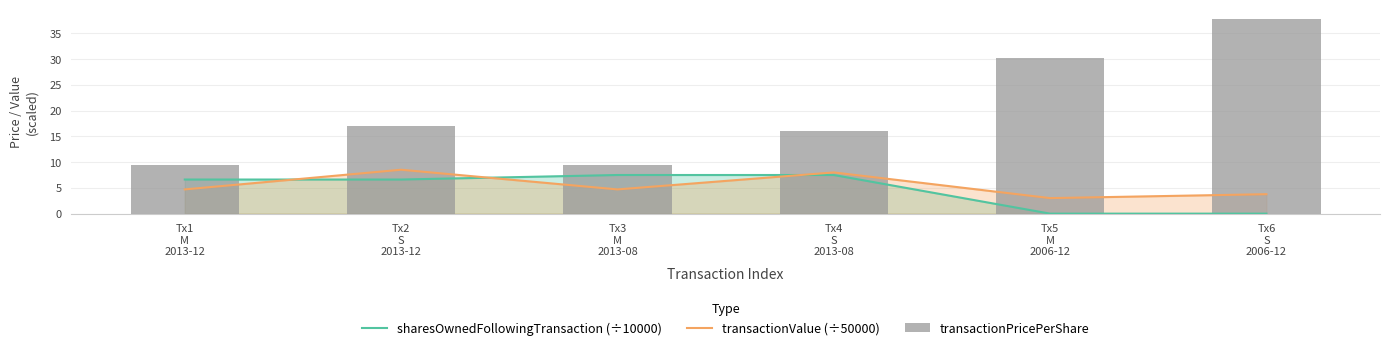

How many distinct data groups are displayed?

3